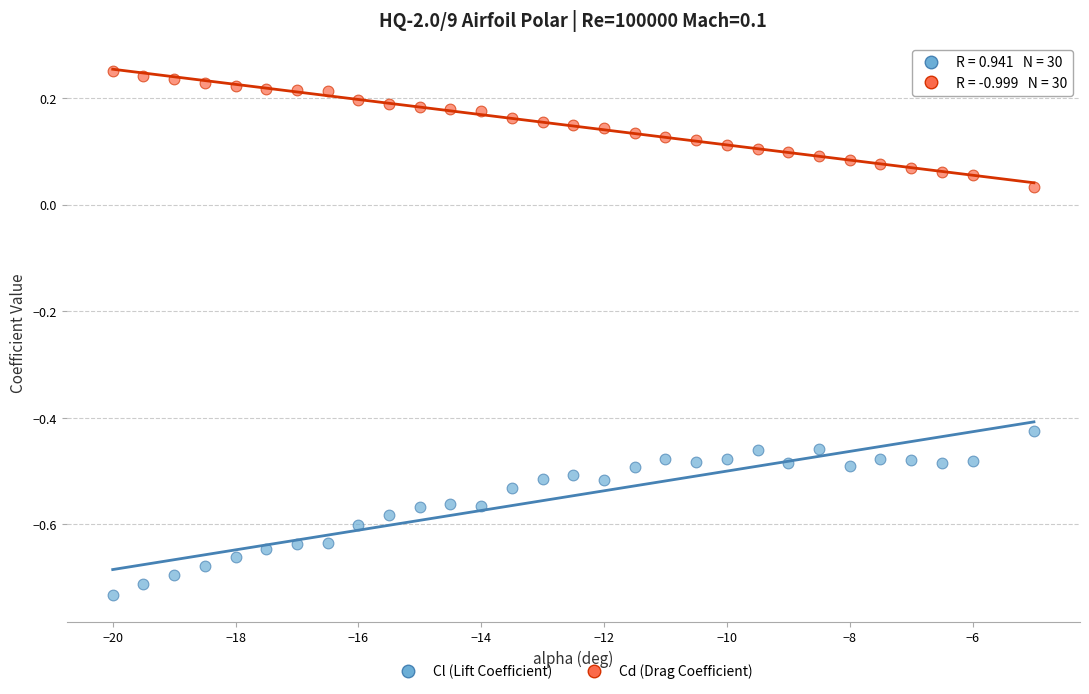

Which series contains the lowest Y value?

Cl (Lift Coefficient)